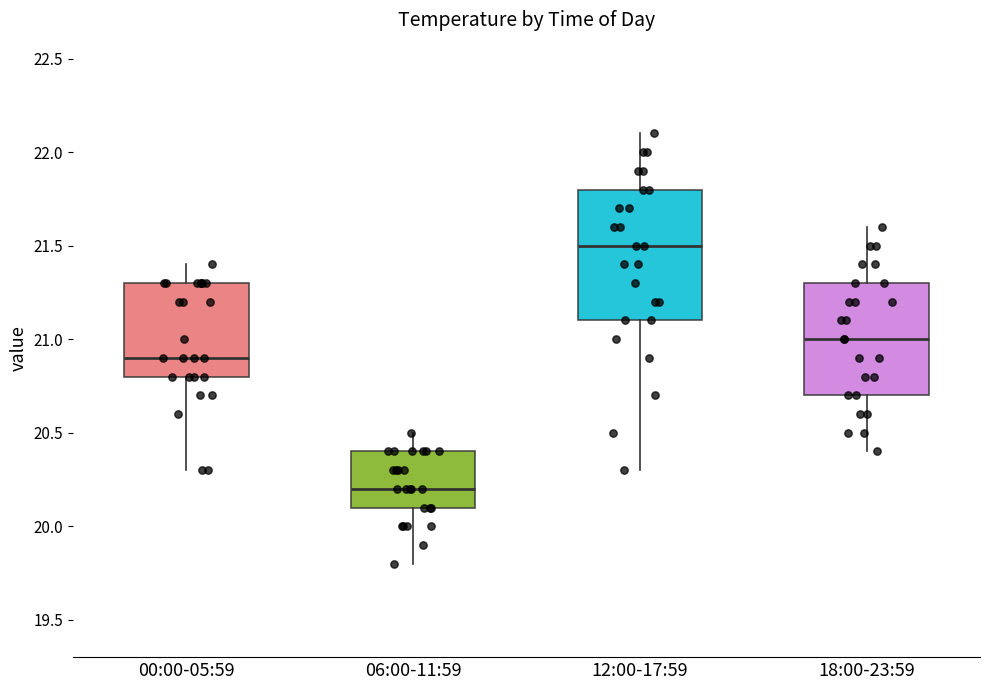

Reading left to right, transcribe this box plot: for each box, give where its median line is, the range the box spans, and where its two whiskers end, as read against the y-axis. The values are not printed on the chart, so give them approximately, as read against the axis.

00:00-05:59: median 20.9, box 20.8 to 21.3, whiskers 20.3 to 21.4
06:00-11:59: median 20.2, box 20.1 to 20.4, whiskers 19.8 to 20.5
12:00-17:59: median 21.5, box 21.1 to 21.8, whiskers 20.3 to 22.1
18:00-23:59: median 21.0, box 20.7 to 21.3, whiskers 20.4 to 21.6